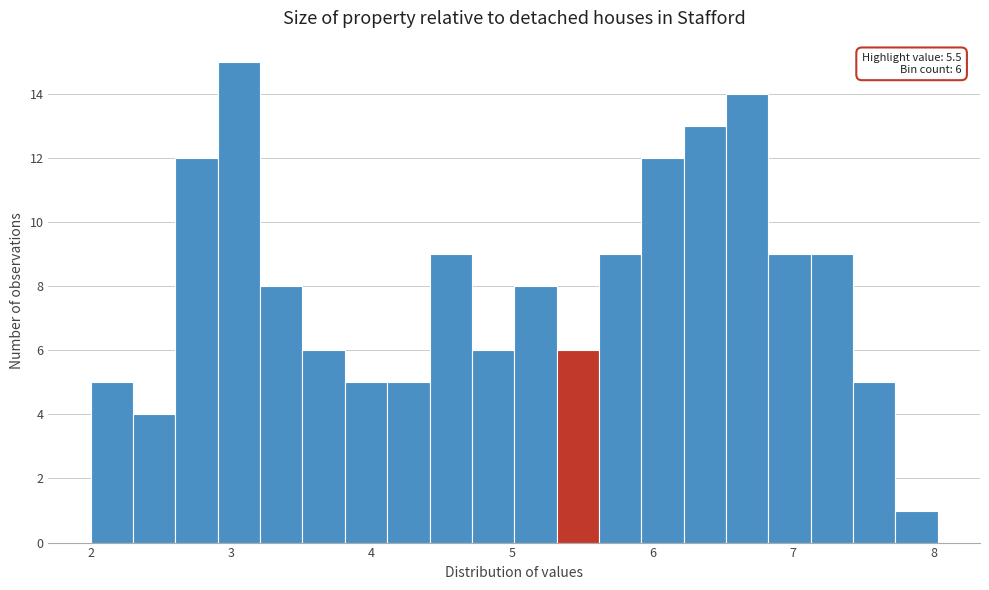

Read against the x-axis, roughly where is the centre of the tallest bar?

3.1